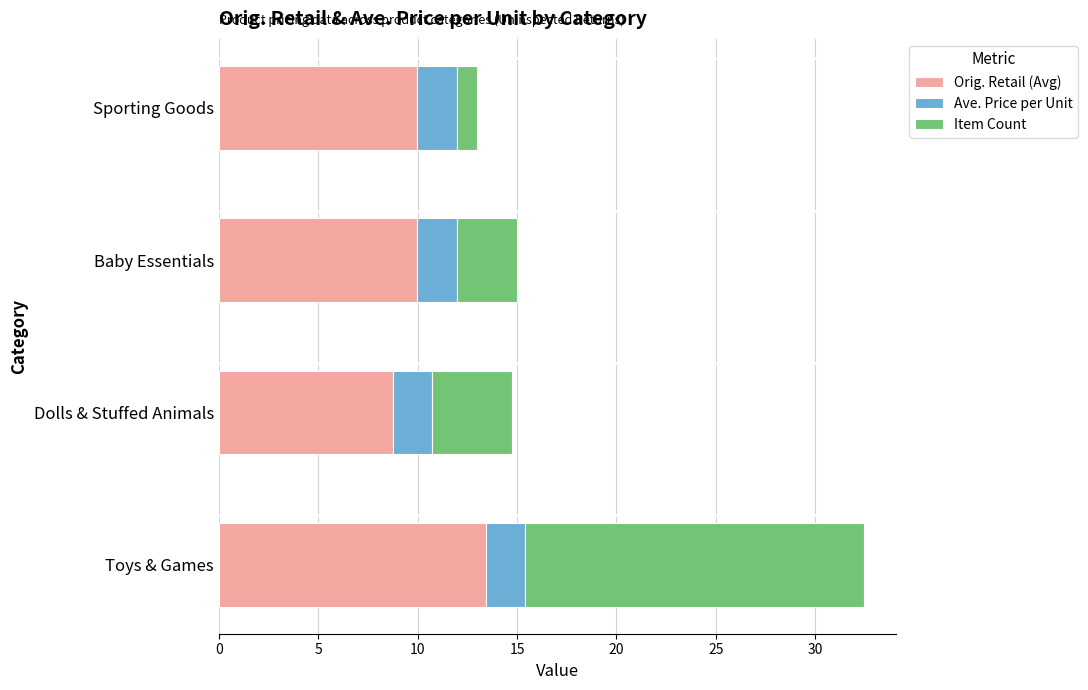

The value of Orig. Retail (Avg) at Baby Essentials is 10.0. True or false?

True